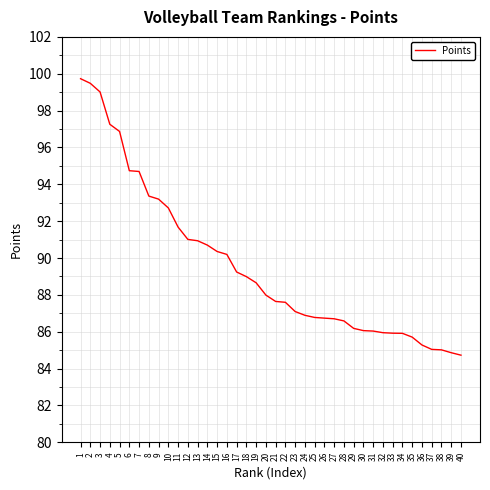

True or false: the data shows 24.2 at 13.

False